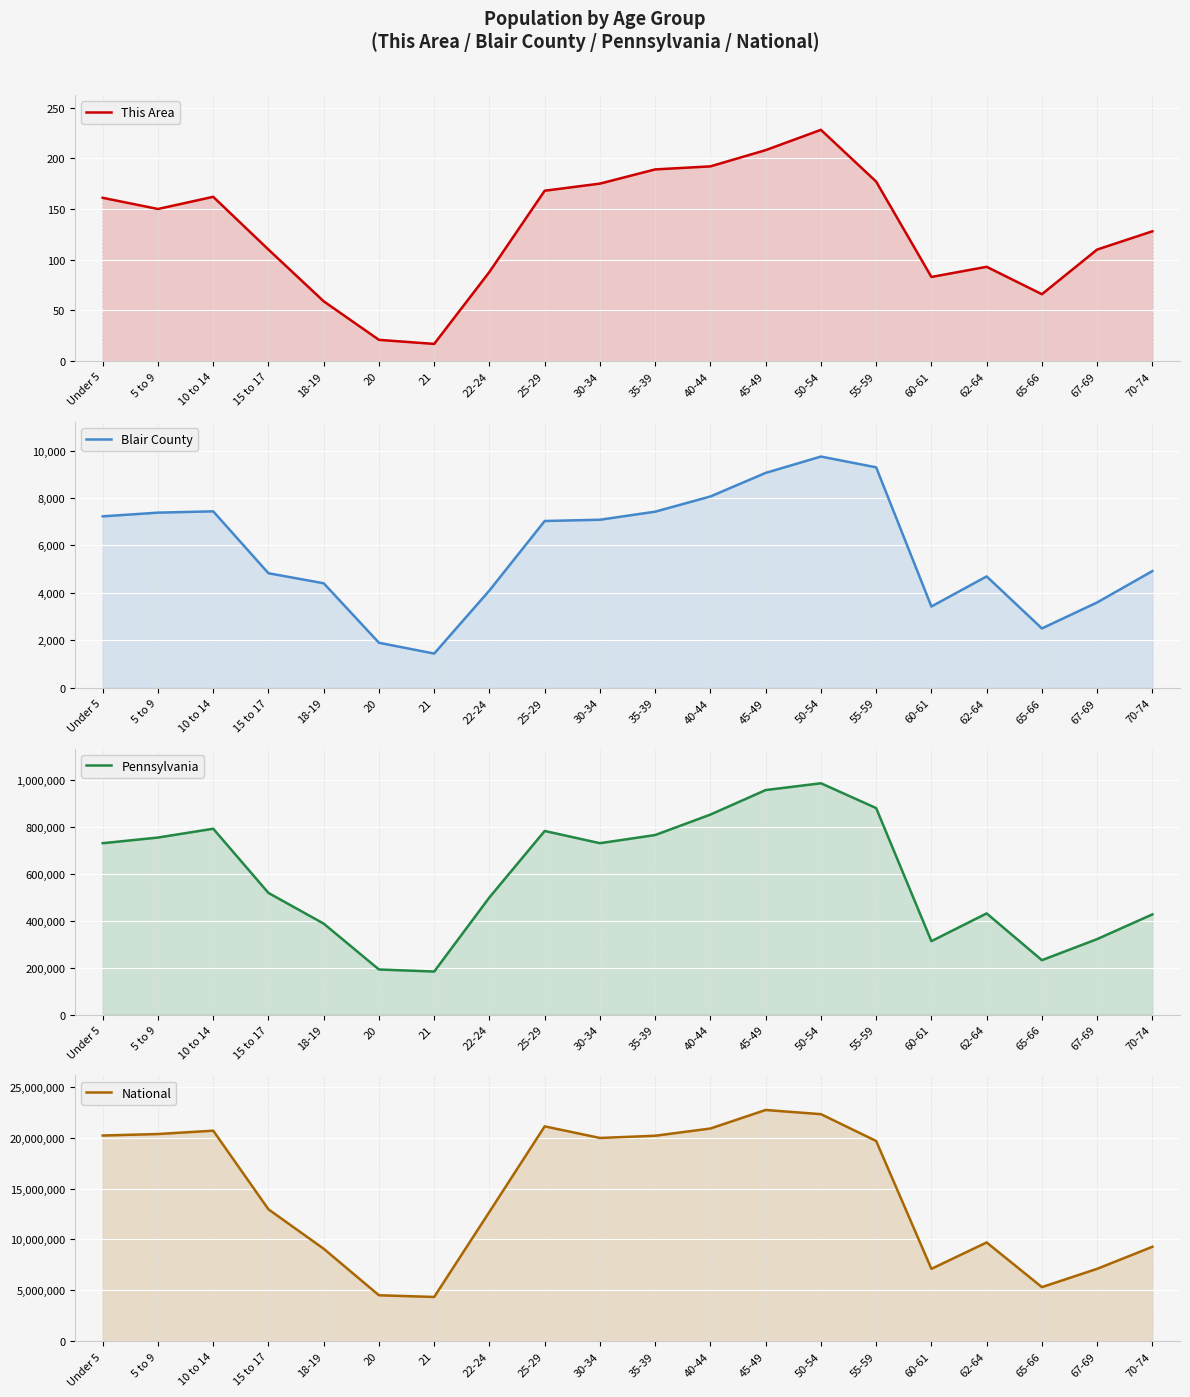

What position from the right is 5 to 9?

19